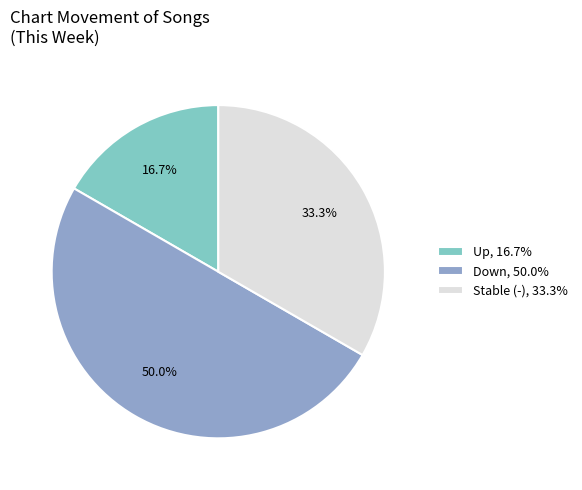

Does Stable (-), 33.3% represent more than half of the total?

No